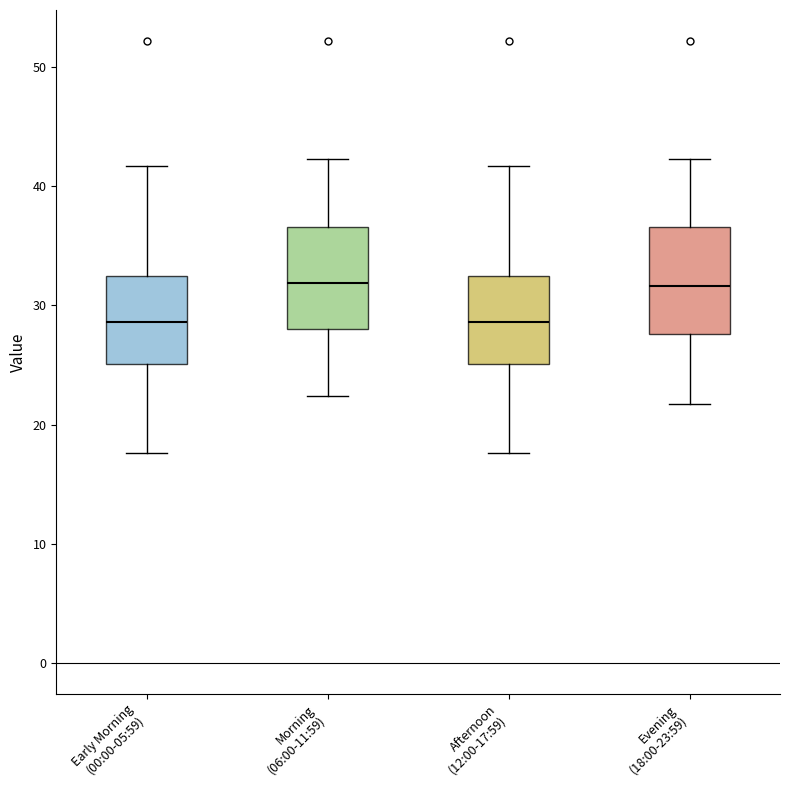

Reading left to right, transcribe this box plot: for each box, give where its median line is, the range the box spans, and where its two whiskers end, as read against the y-axis. The values are not printed on the chart, so give them approximately, as read against the axis.

Early Morning (00:00-05:59): median 29, box 25 to 33, whiskers 18 to 42
Morning (06:00-11:59): median 32, box 28 to 37, whiskers 22 to 42
Afternoon (12:00-17:59): median 29, box 25 to 33, whiskers 18 to 42
Evening (18:00-23:59): median 32, box 28 to 37, whiskers 22 to 42